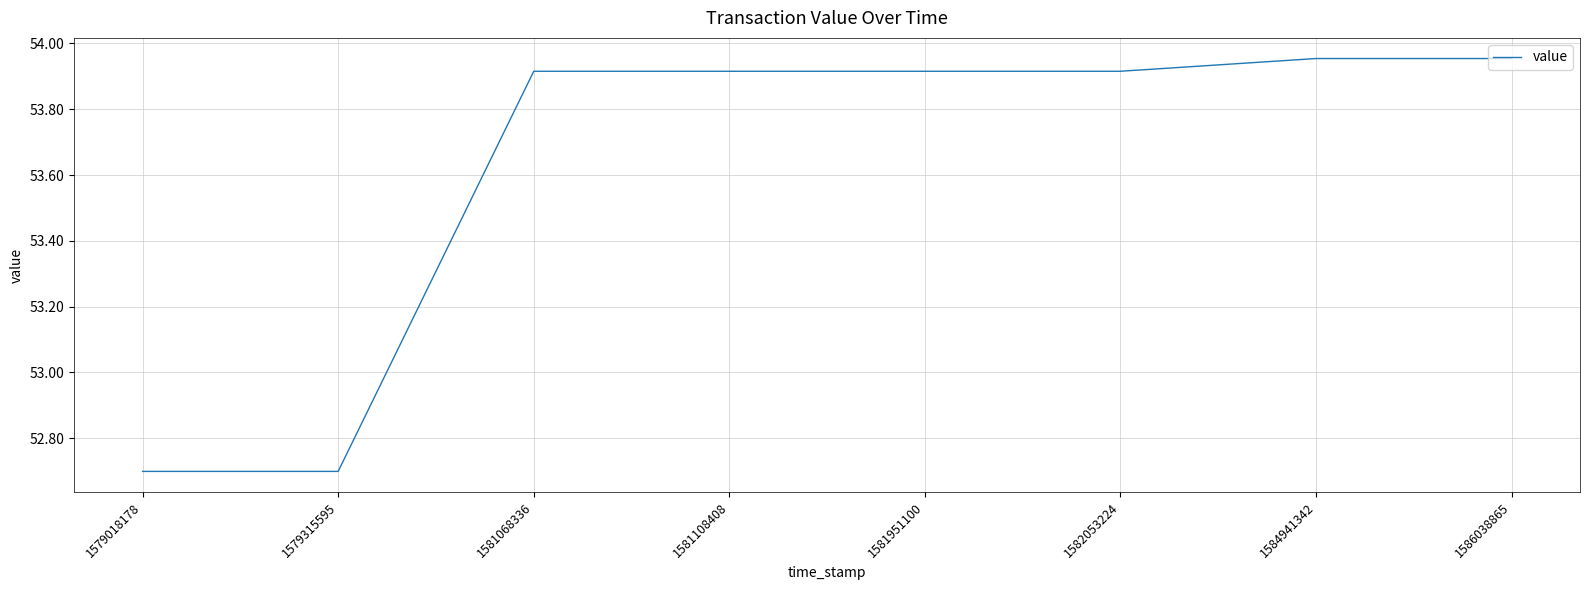

The value at 1579018178 is 75.3. True or false?

False